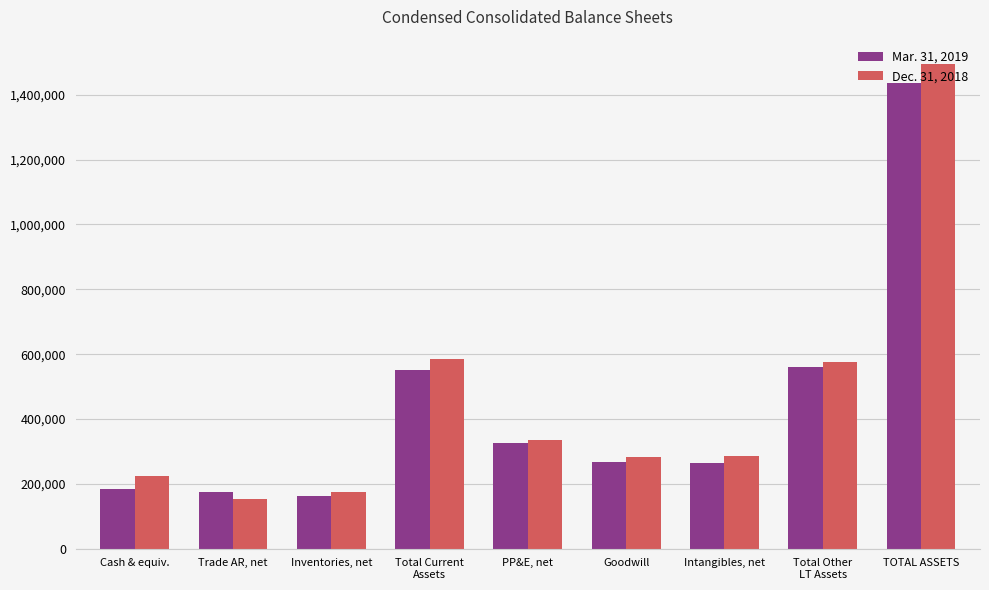

What are all the series names shown in the legend?

Mar. 31, 2019, Dec. 31, 2018